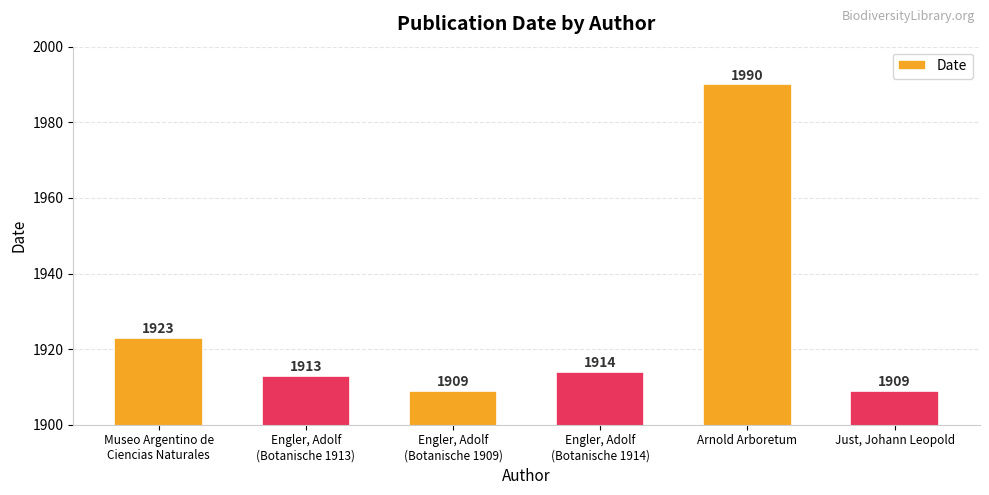

Are the bars grouped side by side (vs. stacked)?

No